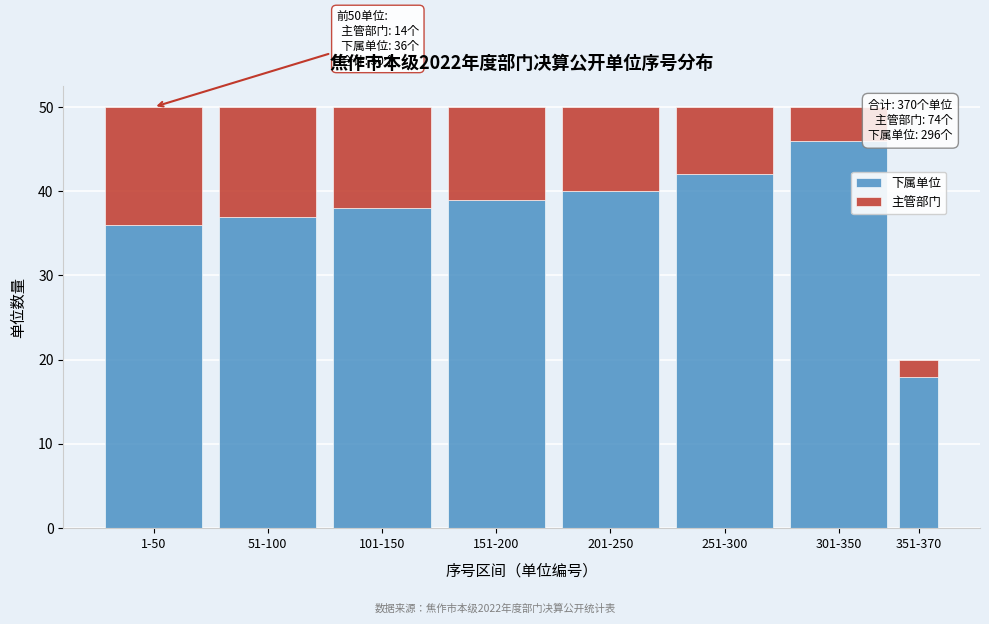

Reading right to left, what are the values for 下属单位?

351-370=18	301-350=46	251-300=42	201-250=40	151-200=39	101-150=38	51-100=37	1-50=36